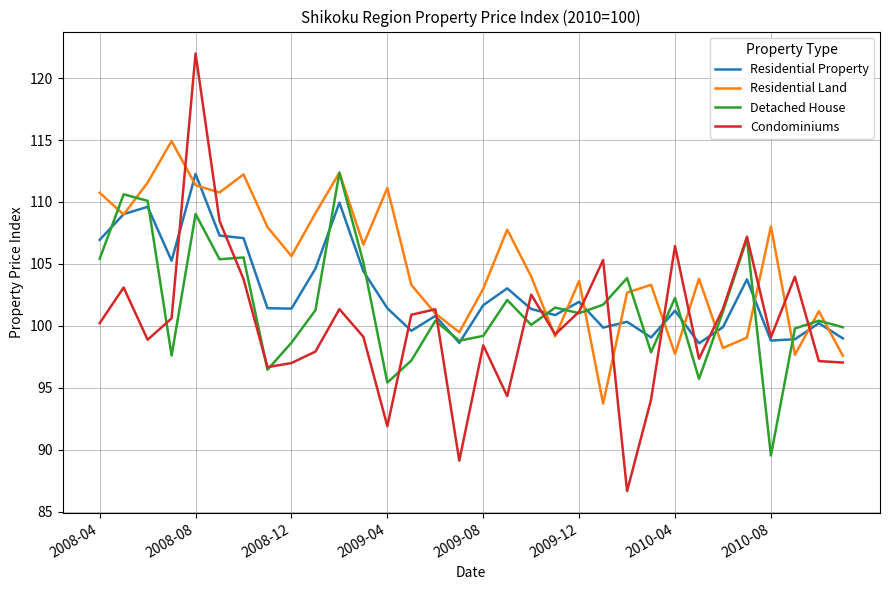

List the series in order of their overall mean, highest first.

Residential Land, Residential Property, Detached House, Condominiums